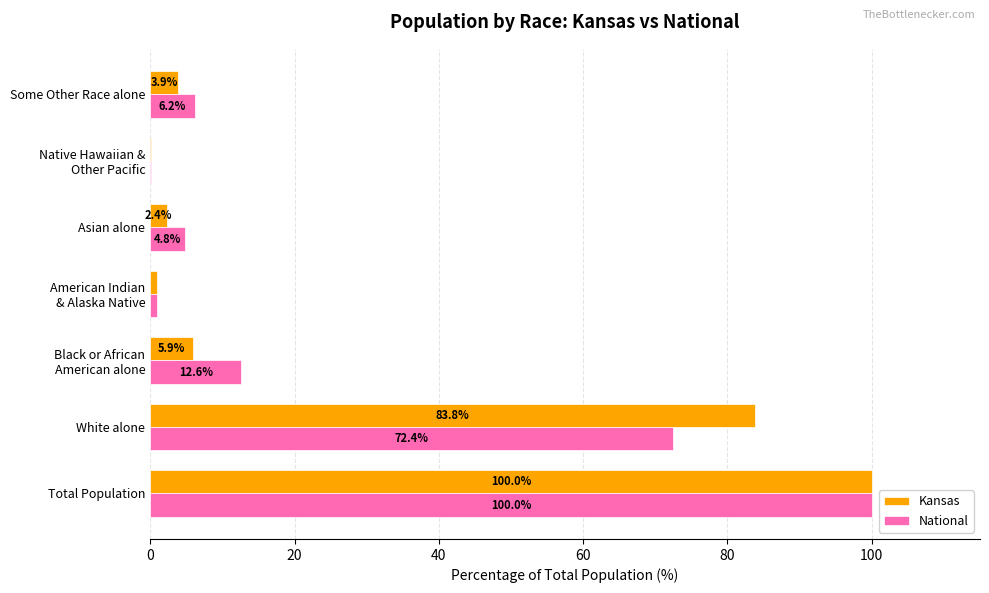

At which category is the sum across all series the highest?

Total Population